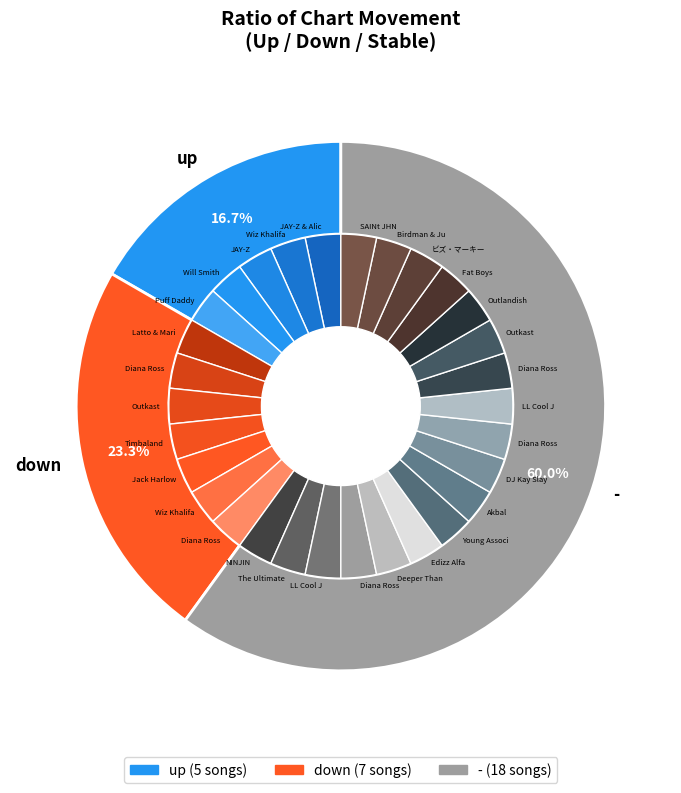

Combined, do down and up account for over 50%?

No